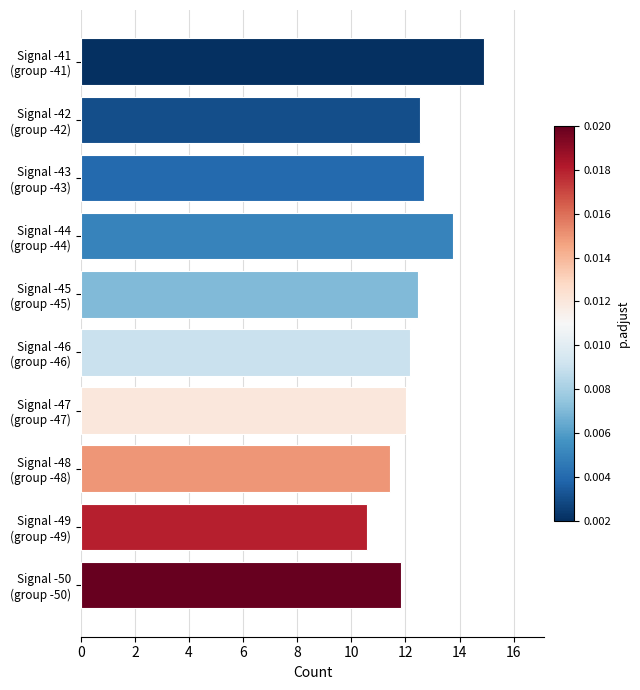

What is the minimum value shown in the chart?

10.6